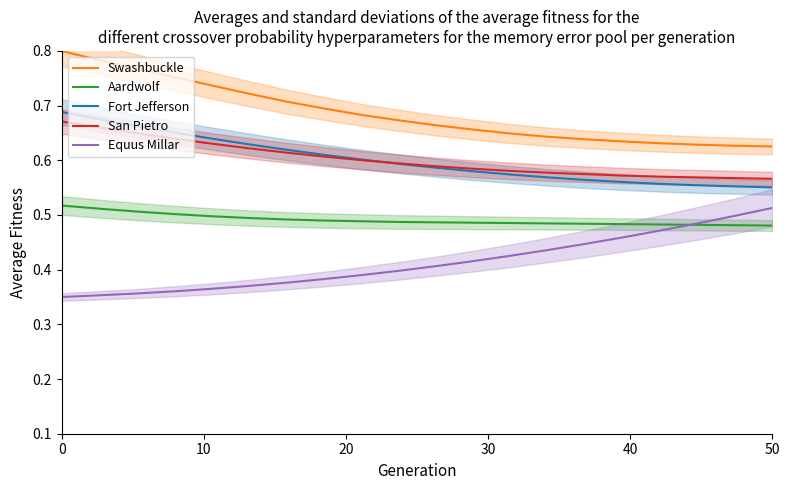

The value of Fort Jefferson at 50 is 1.0. True or false?

False